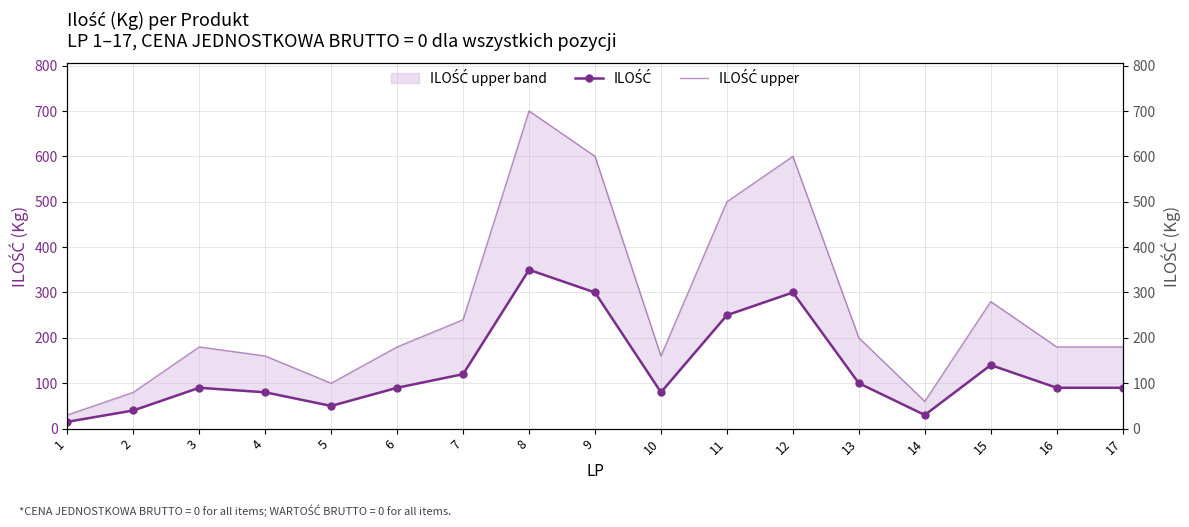

Does the chart have visible grid lines?

Yes